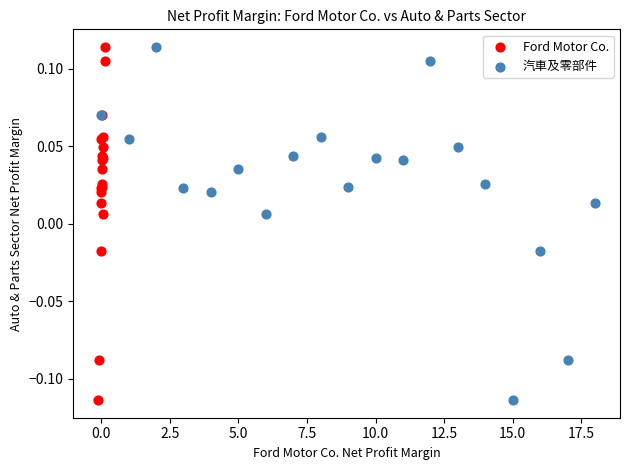

What are all the series names shown in the legend?

Ford Motor Co., 汽車及零部件